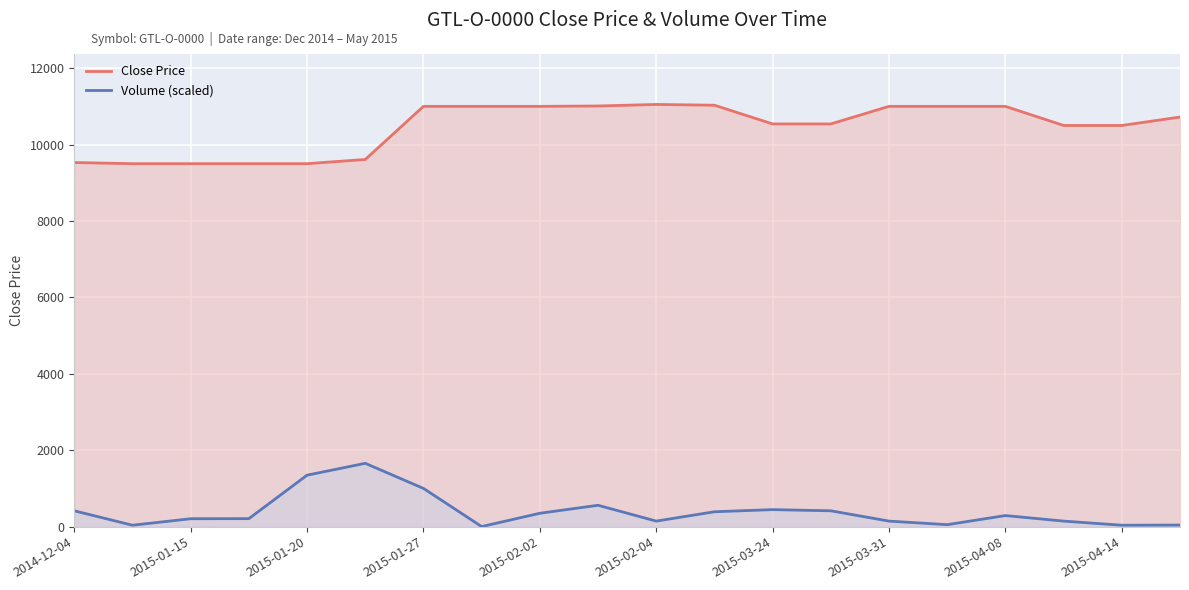

Which has a higher value, 17 or 13?

13